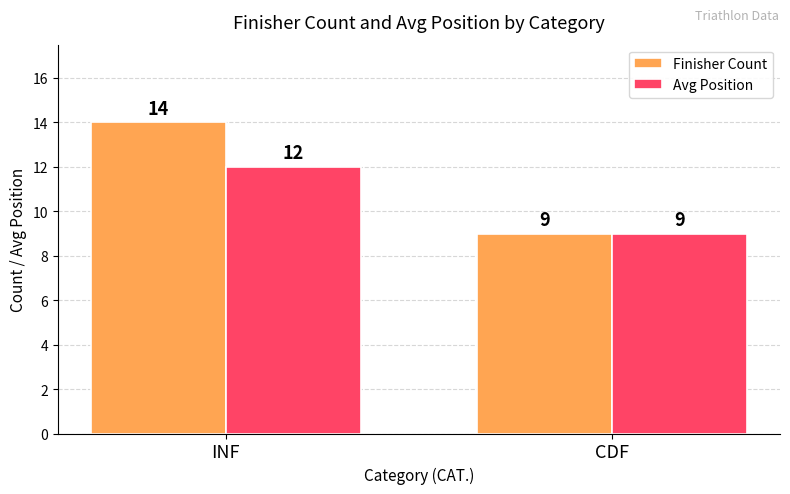

Count the number of data series in this chart.

2